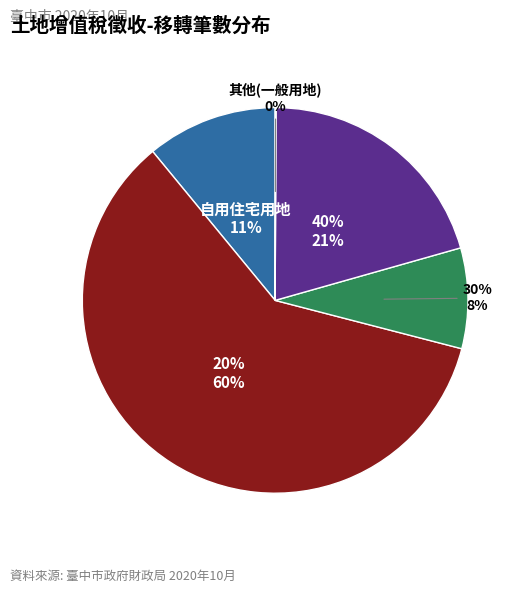

Does 20% account for over 50% of the chart?

Yes